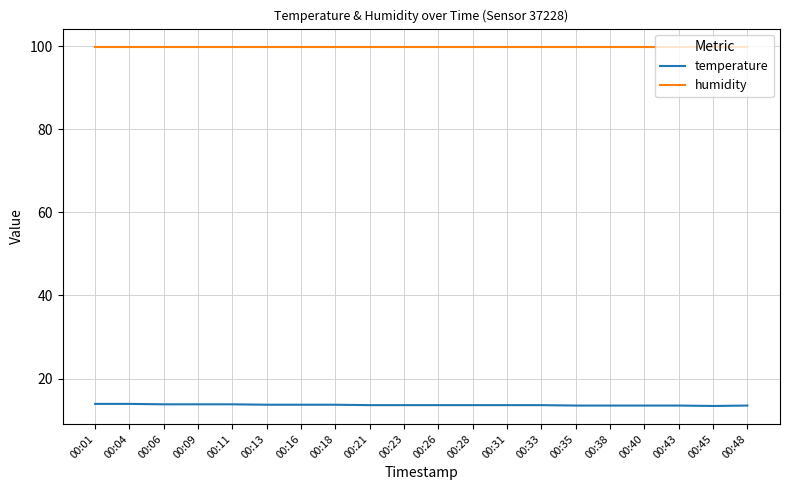

List the series in order of their peak value, highest first.

humidity, temperature